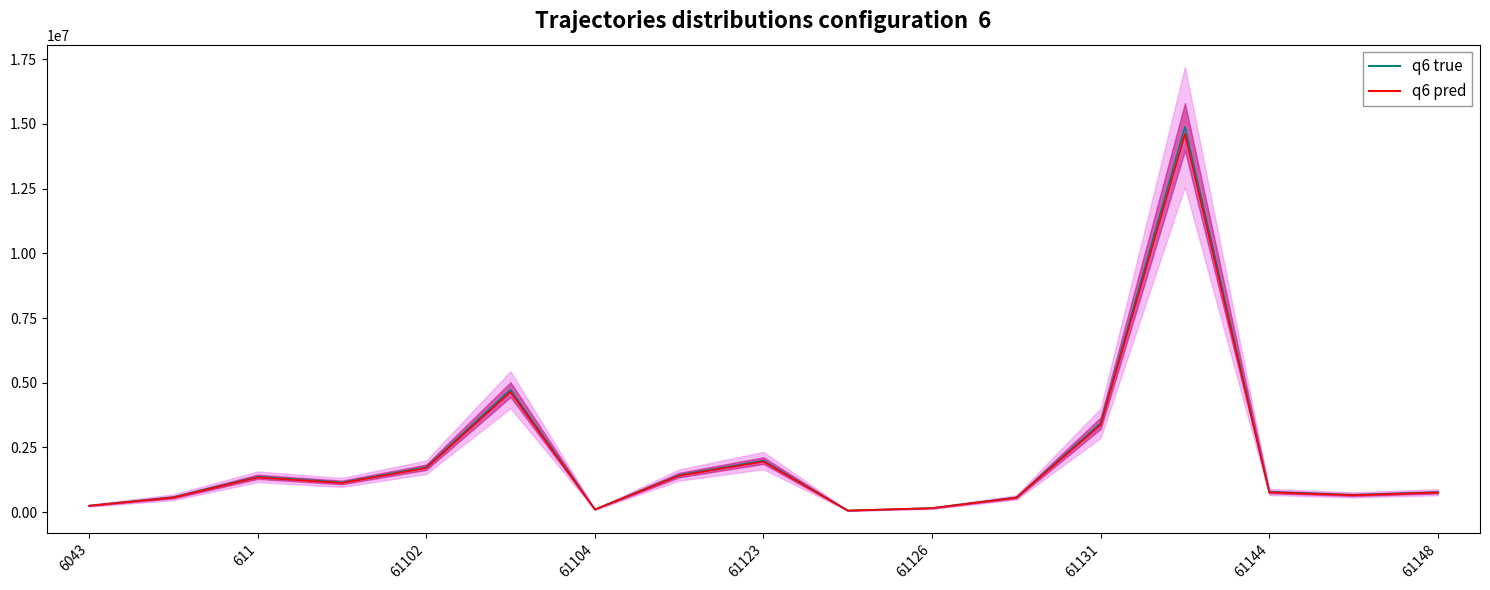

Which label corresponds to the smallest value in the chart?

61124